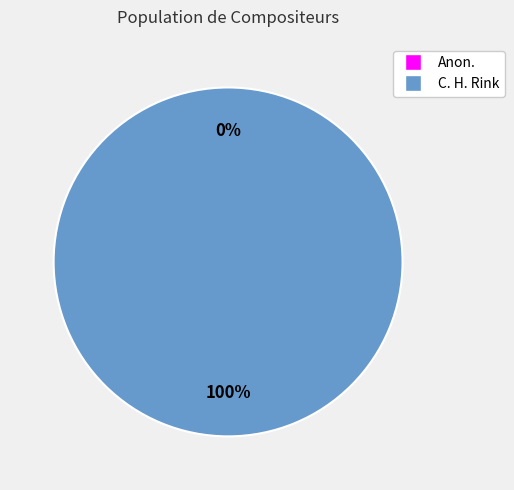

Which slice represents more than half of the pie?

C. H. Rink